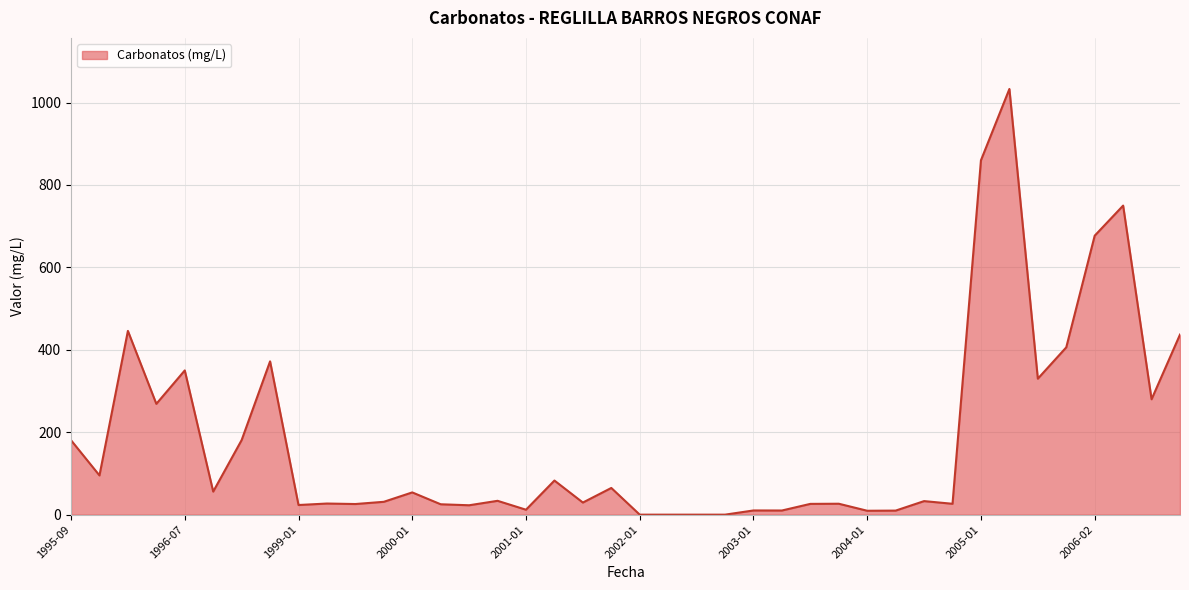

What is the greatest value displayed?

1033.0